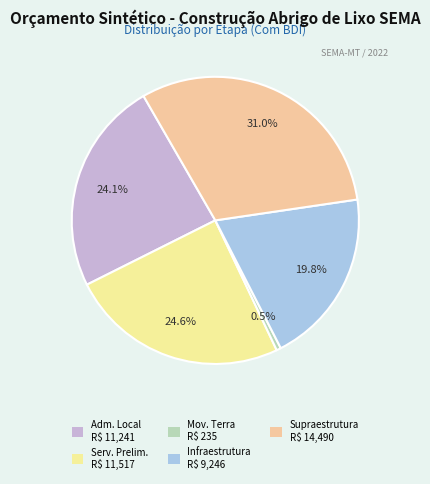

Is there a majority slice in this chart?

No